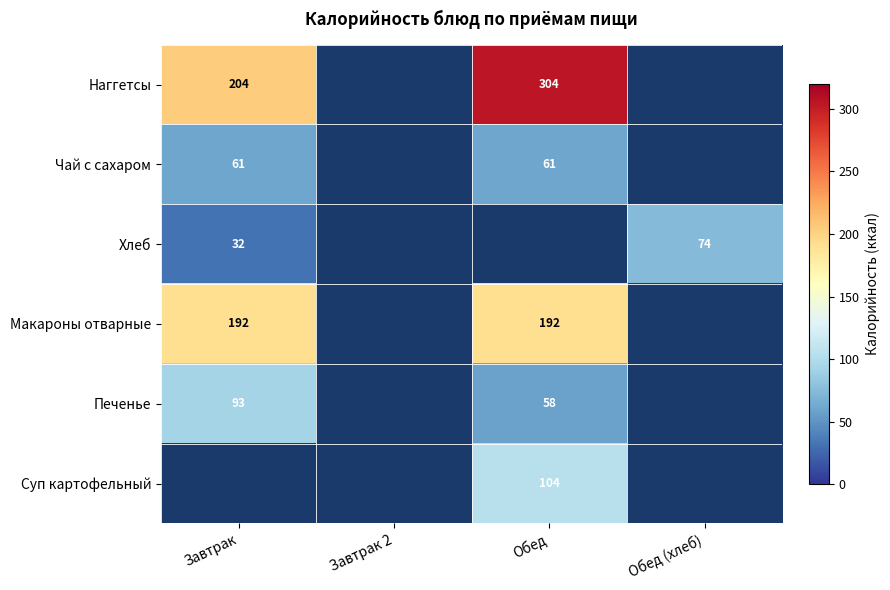

The value of Печенье at Обед is 58. True or false?

True